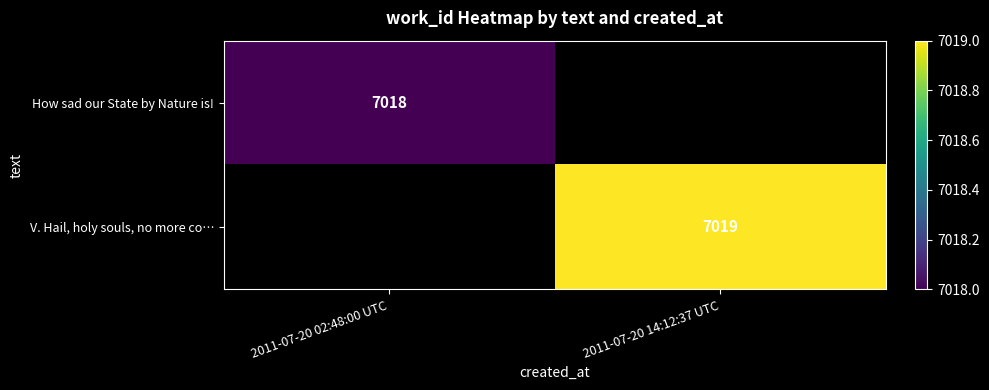

The value of How sad our State by Nature is! at 2011-07-20 02:48:00 UTC is 1553. True or false?

False